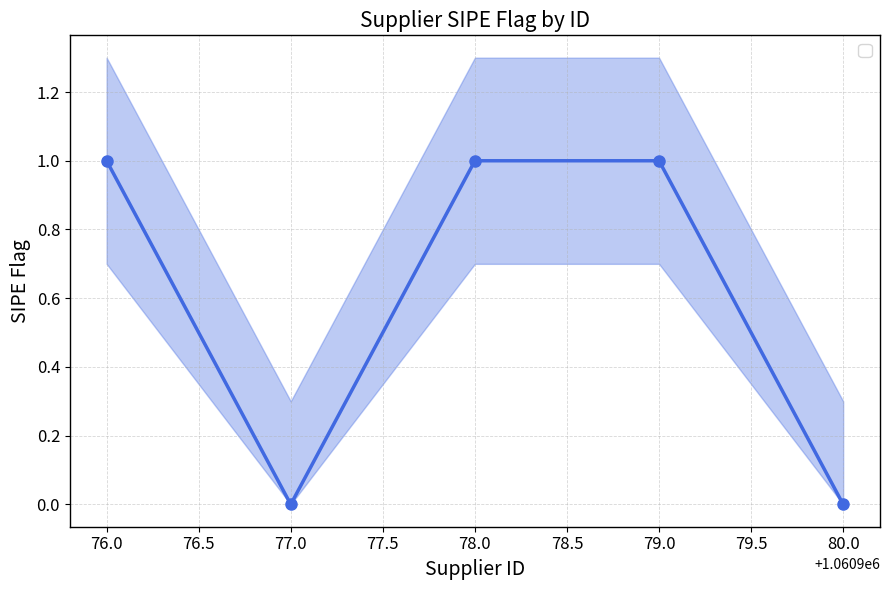

Between 1060976 and 1060979, which is larger?

1060976